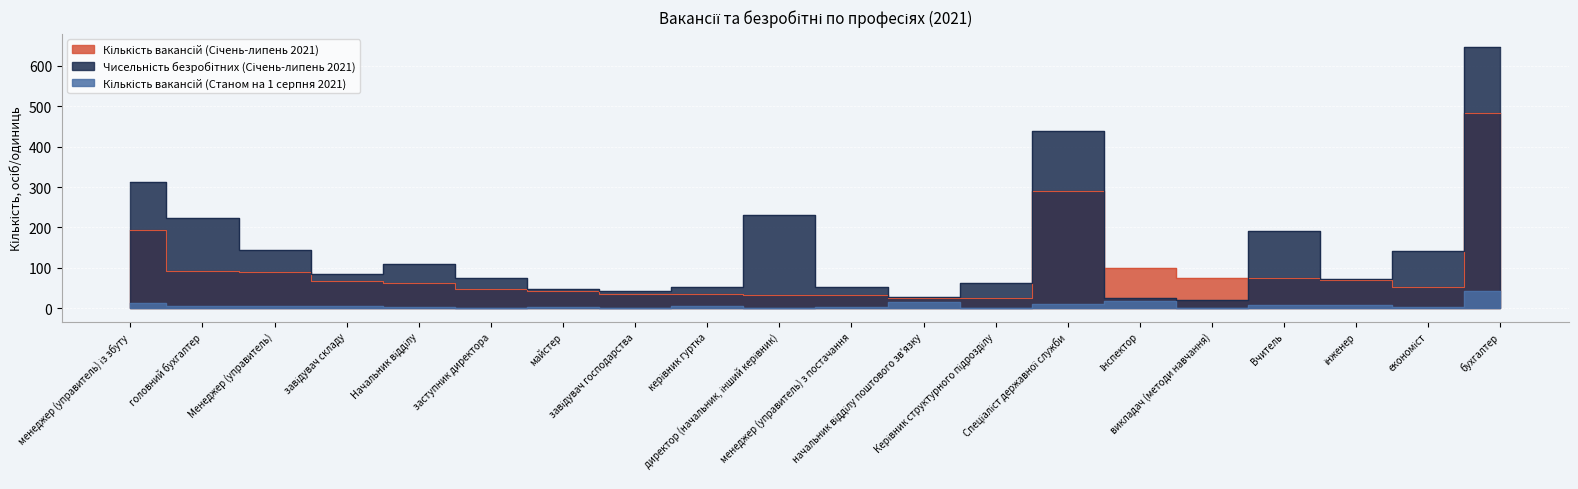

How many data points in Чисельність безробітних (Січень-липень 2021) are less than 85?

10